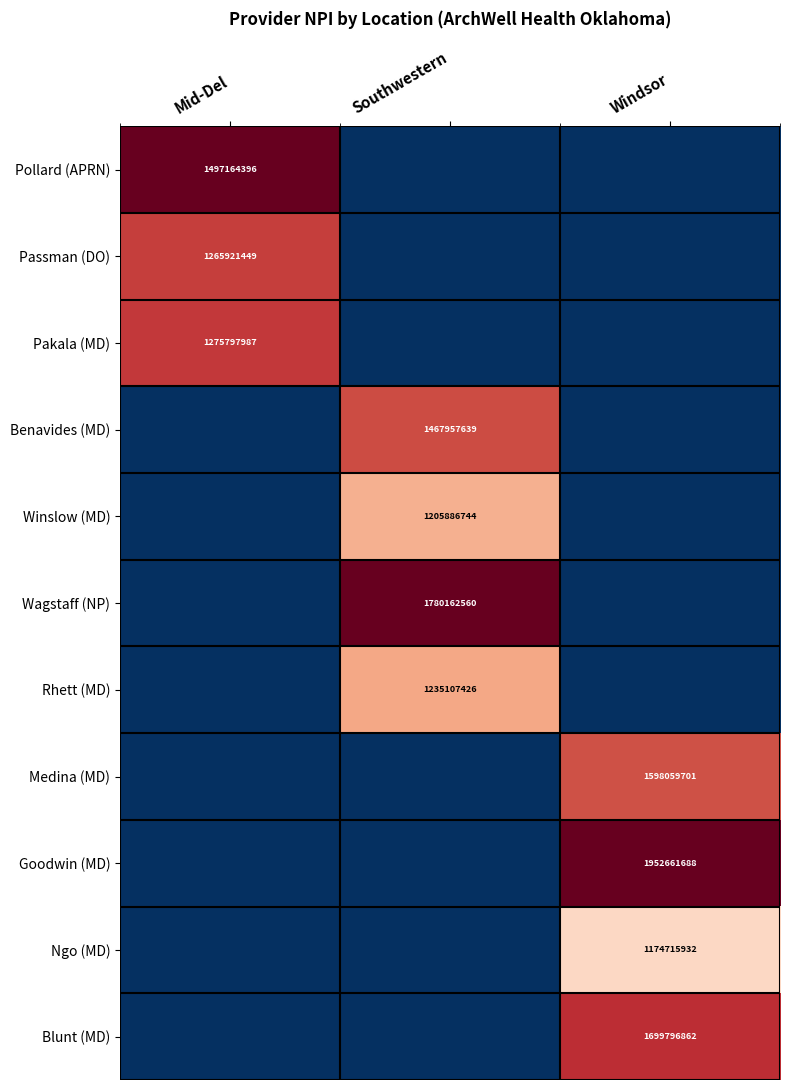

The Winslow (MD) series shows 556931904 at Southwestern. True or false?

False